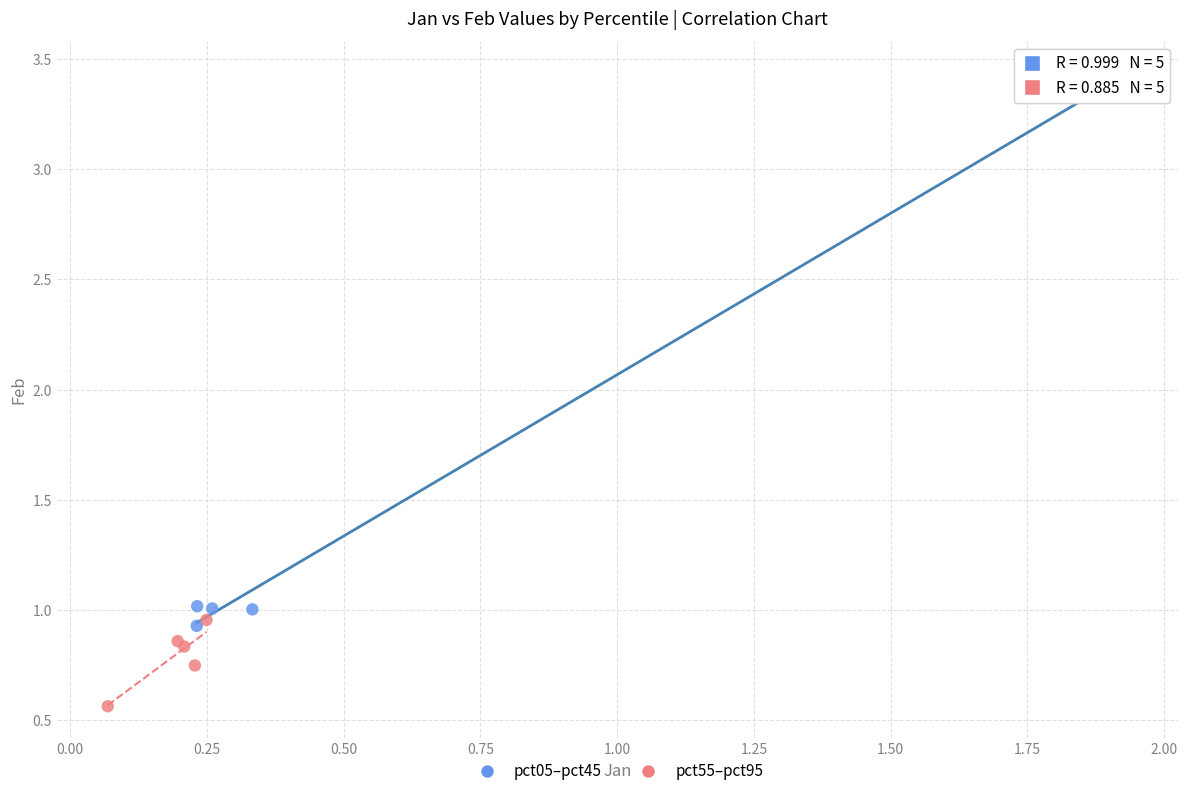

Which series reaches the minimum Y coordinate?

pct55–pct95